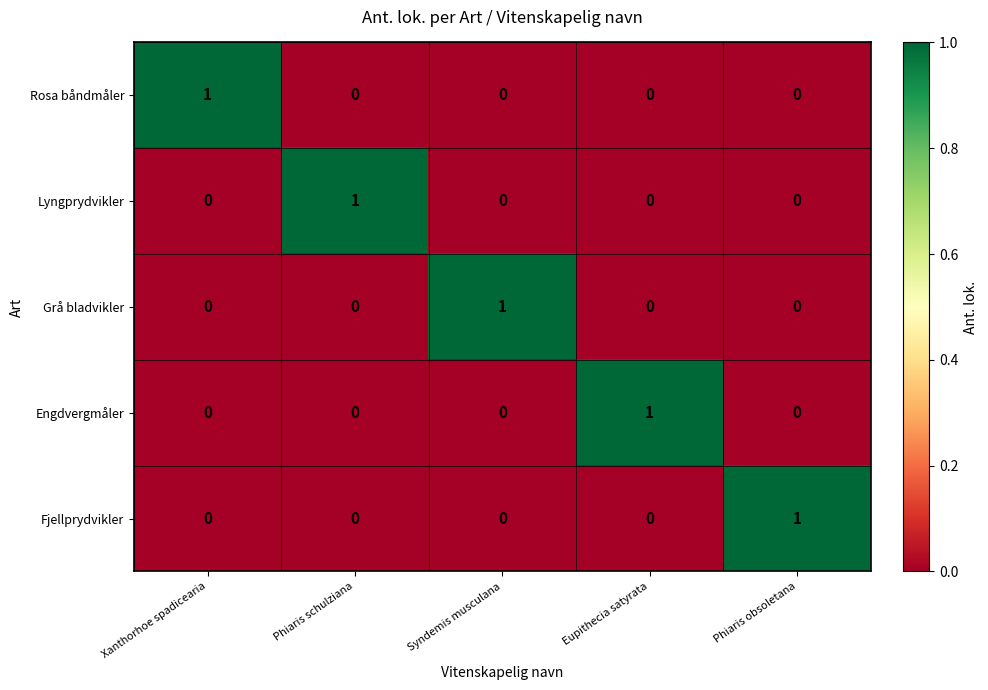

Which category has the highest value in the Fjellprydvikler series?

Phiaris obsoletana